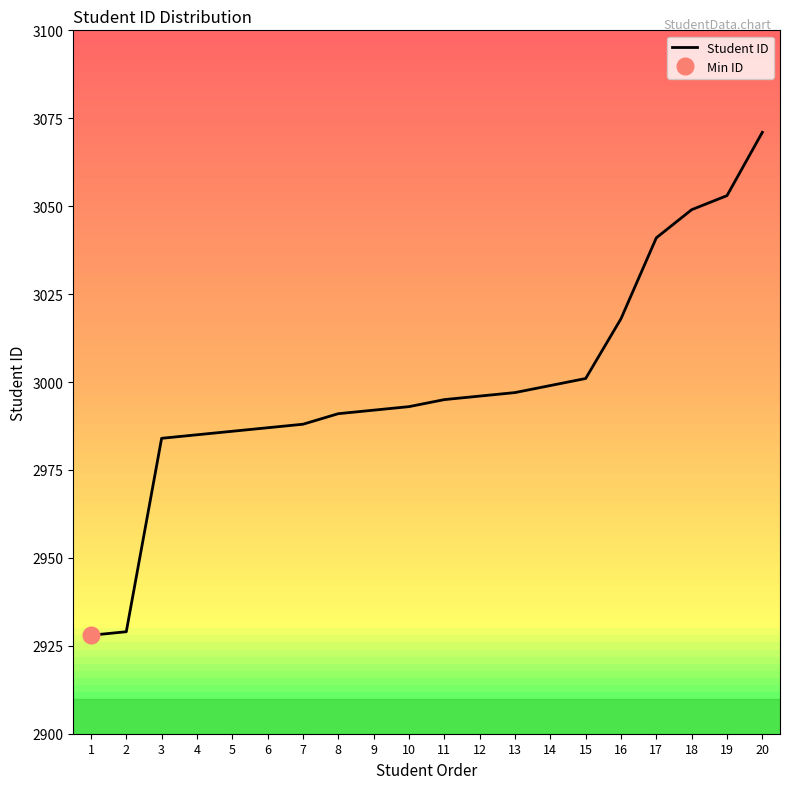

What is the value of the 7th point from the left?

2988